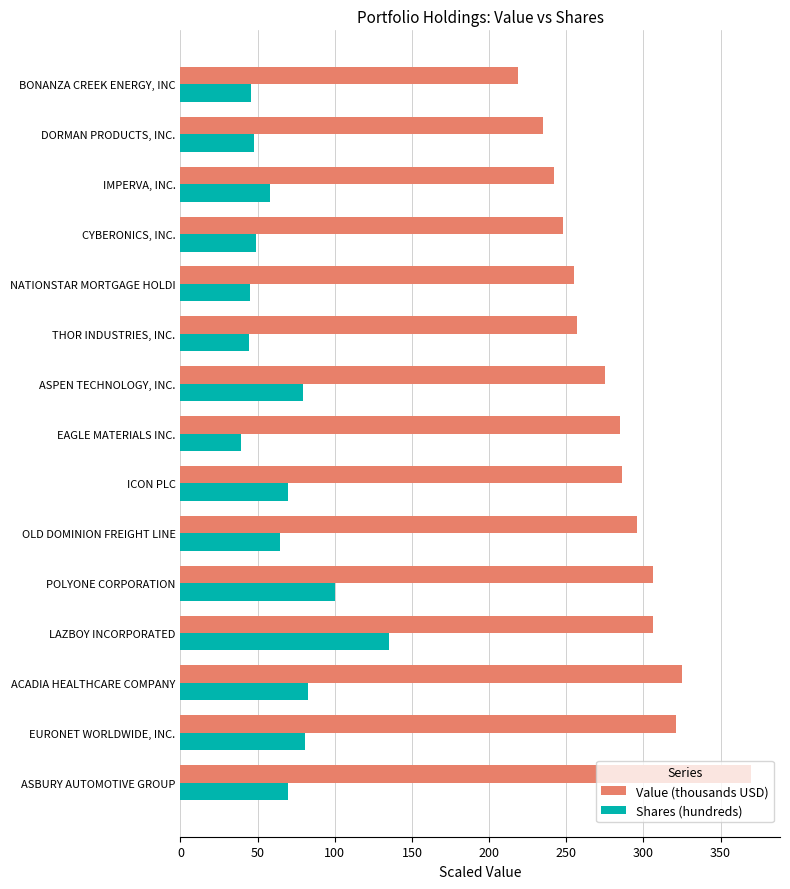

What is the smallest value displayed?

39.3